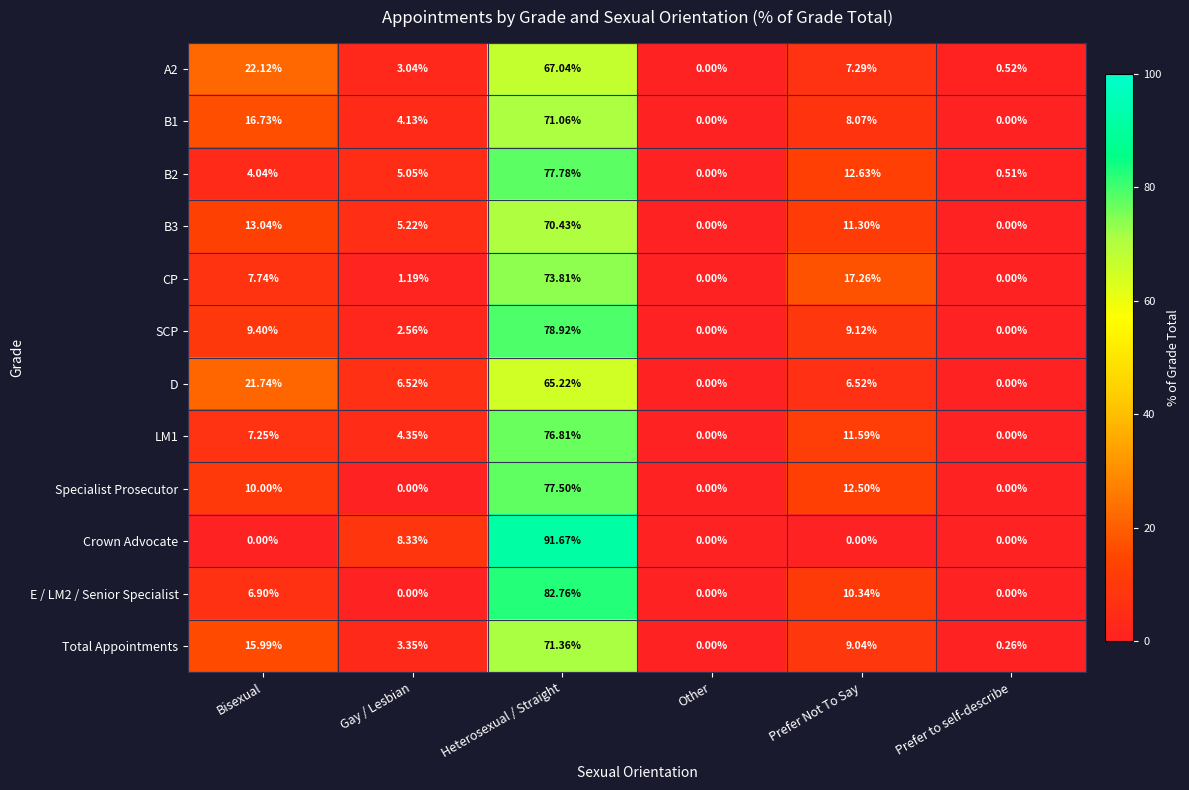

Between Heterosexual / Straight and Prefer to self-describe, which series saw the biggest shift?

Crown Advocate